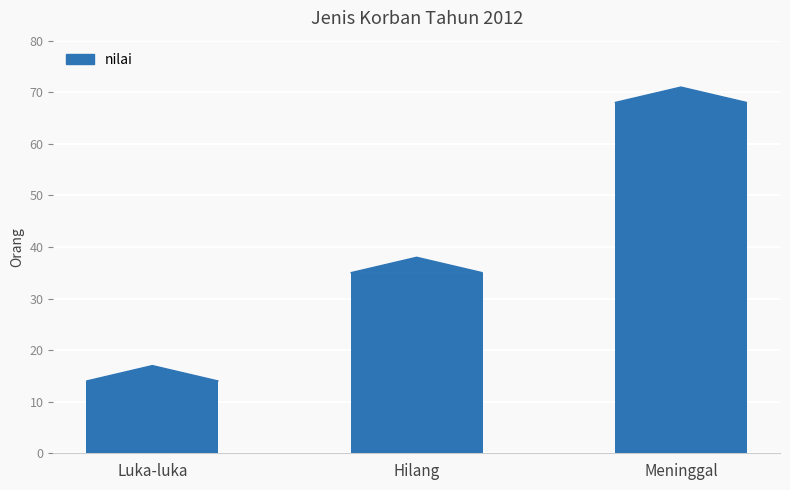

List the labels in order of value, smallest first.

Luka-luka, Hilang, Meninggal